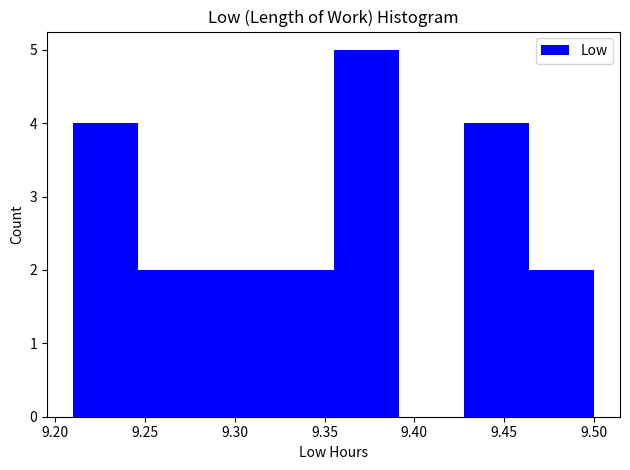

Reading left to right, list every bar in this chart as the range it spans on the x-axis followed by its height. Neither the bar edges nor the heights are printed on the chart, so give them approximately, as read against the axes.

9.210 to 9.245: 4
9.245 to 9.285: 2
9.285 to 9.320: 2
9.320 to 9.355: 2
9.355 to 9.390: 5
9.390 to 9.430: 0
9.430 to 9.465: 4
9.465 to 9.500: 2